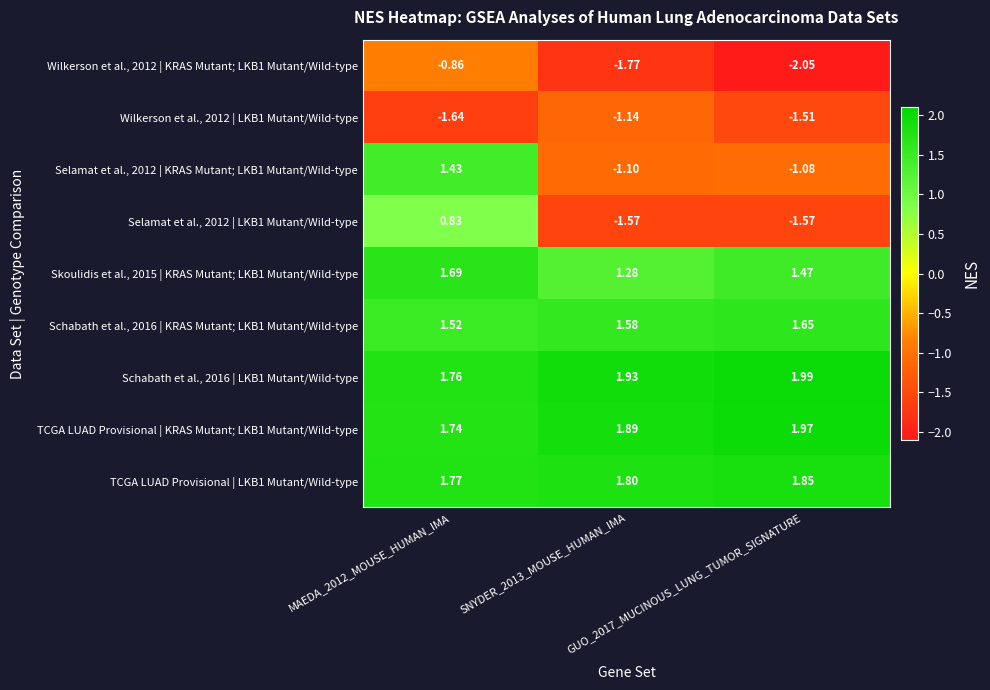

Reading left to right, extract all data points from this chart.

Wilkerson et al., 2012 | KRAS Mutant; LKB1 Mutant/Wild-type: MAEDA_2012_MOUSE_HUMAN_IMA=-0.9	SNYDER_2013_MOUSE_HUMAN_IMA=-1.8	GUO_2017_MUCINOUS_LUNG_TUMOR_SIGNATURE=-2.0
Wilkerson et al., 2012 | LKB1 Mutant/Wild-type: MAEDA_2012_MOUSE_HUMAN_IMA=-1.6	SNYDER_2013_MOUSE_HUMAN_IMA=-1.1	GUO_2017_MUCINOUS_LUNG_TUMOR_SIGNATURE=-1.5
Selamat et al., 2012 | KRAS Mutant; LKB1 Mutant/Wild-type: MAEDA_2012_MOUSE_HUMAN_IMA=1.4	SNYDER_2013_MOUSE_HUMAN_IMA=-1.1	GUO_2017_MUCINOUS_LUNG_TUMOR_SIGNATURE=-1.1
Selamat et al., 2012 | LKB1 Mutant/Wild-type: MAEDA_2012_MOUSE_HUMAN_IMA=0.8	SNYDER_2013_MOUSE_HUMAN_IMA=-1.6	GUO_2017_MUCINOUS_LUNG_TUMOR_SIGNATURE=-1.6
Skoulidis et al., 2015 | KRAS Mutant; LKB1 Mutant/Wild-type: MAEDA_2012_MOUSE_HUMAN_IMA=1.7	SNYDER_2013_MOUSE_HUMAN_IMA=1.3	GUO_2017_MUCINOUS_LUNG_TUMOR_SIGNATURE=1.5
Schabath et al., 2016 | KRAS Mutant; LKB1 Mutant/Wild-type: MAEDA_2012_MOUSE_HUMAN_IMA=1.5	SNYDER_2013_MOUSE_HUMAN_IMA=1.6	GUO_2017_MUCINOUS_LUNG_TUMOR_SIGNATURE=1.6
Schabath et al., 2016 | LKB1 Mutant/Wild-type: MAEDA_2012_MOUSE_HUMAN_IMA=1.8	SNYDER_2013_MOUSE_HUMAN_IMA=1.9	GUO_2017_MUCINOUS_LUNG_TUMOR_SIGNATURE=2.0
TCGA LUAD Provisional | KRAS Mutant; LKB1 Mutant/Wild-type: MAEDA_2012_MOUSE_HUMAN_IMA=1.7	SNYDER_2013_MOUSE_HUMAN_IMA=1.9	GUO_2017_MUCINOUS_LUNG_TUMOR_SIGNATURE=2.0
TCGA LUAD Provisional | LKB1 Mutant/Wild-type: MAEDA_2012_MOUSE_HUMAN_IMA=1.8	SNYDER_2013_MOUSE_HUMAN_IMA=1.8	GUO_2017_MUCINOUS_LUNG_TUMOR_SIGNATURE=1.9